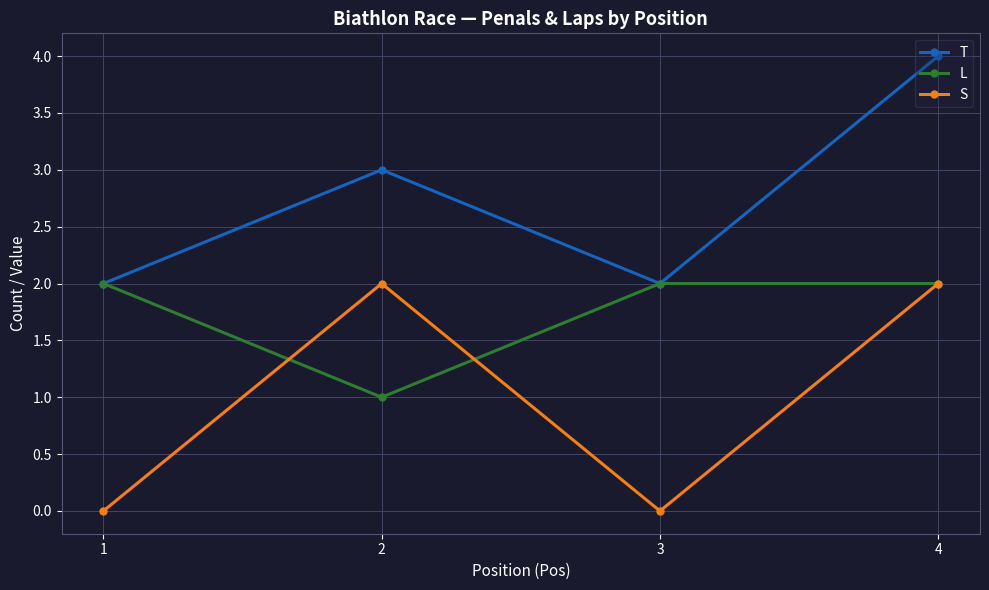

Count the L values in the range 2 to 3.

3